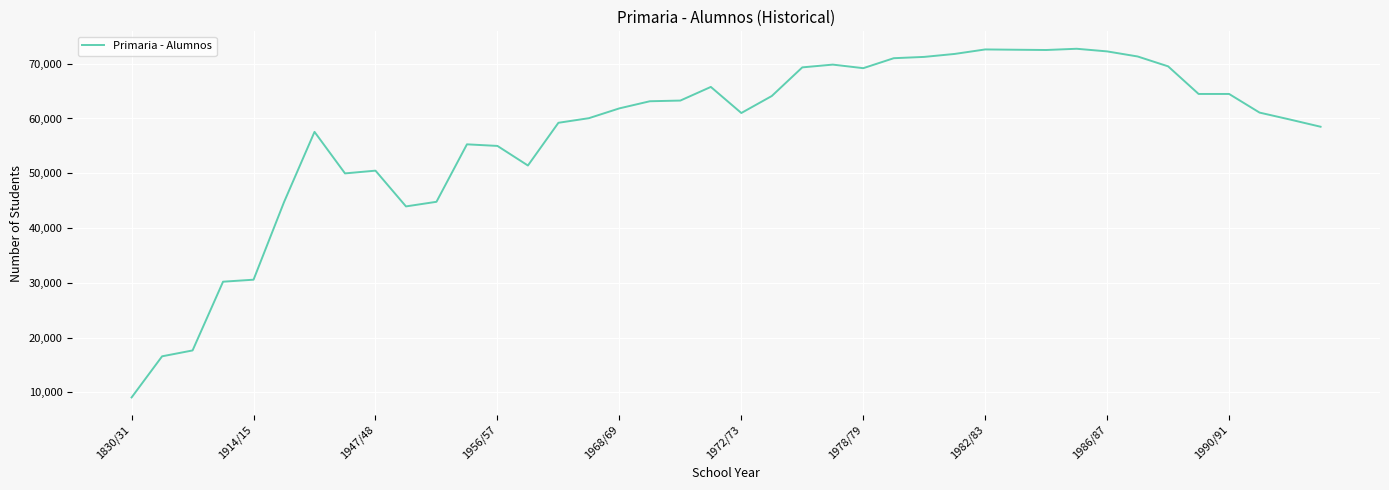

What is the difference between the maximum and minimum values?

63669